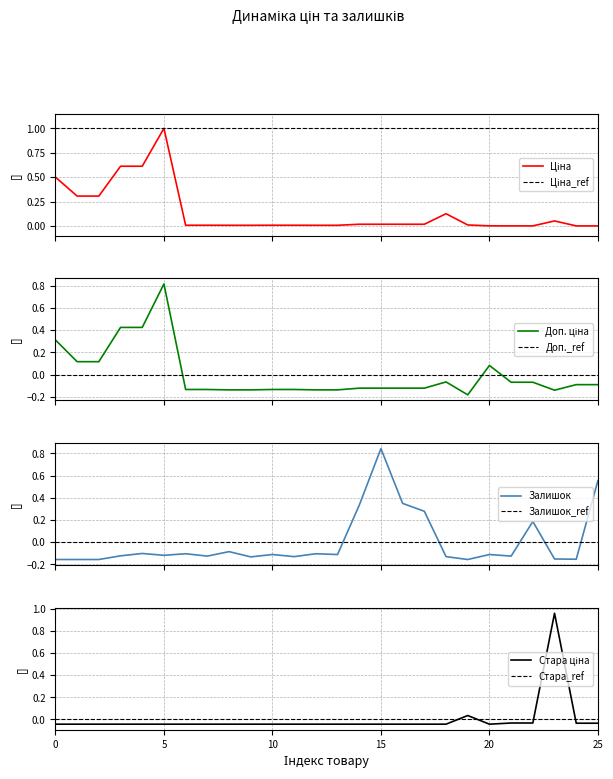

What is the average value of the Ціна series?

0.1